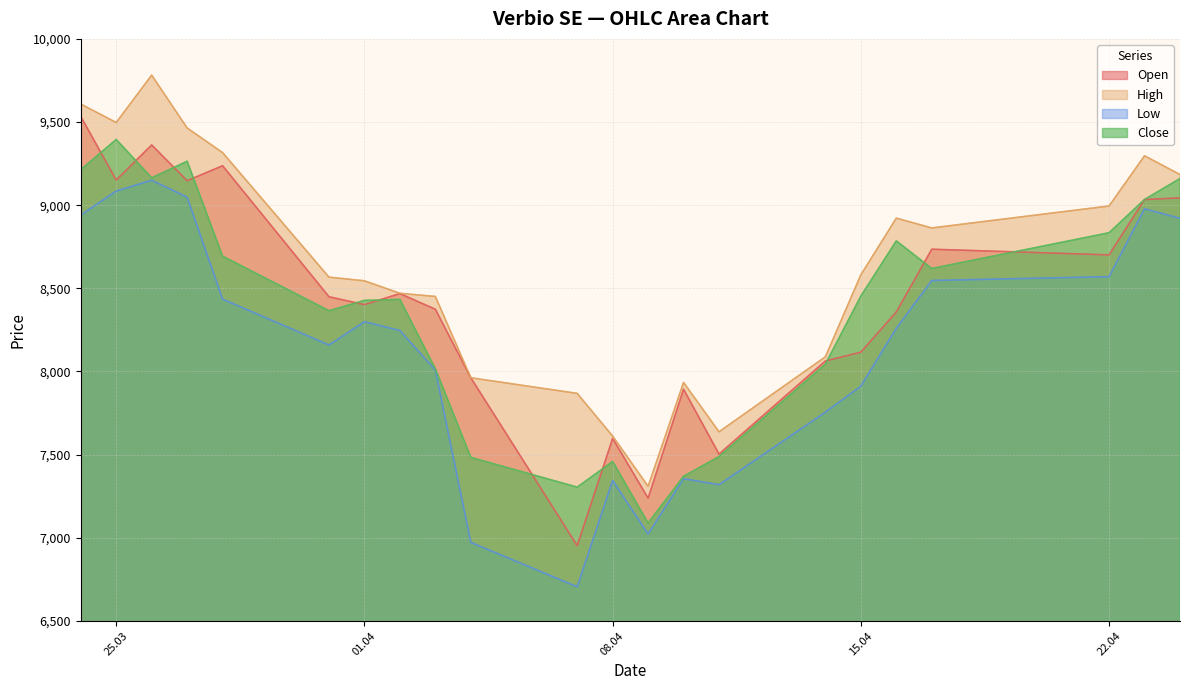

What is the sum of all Low values?

179031